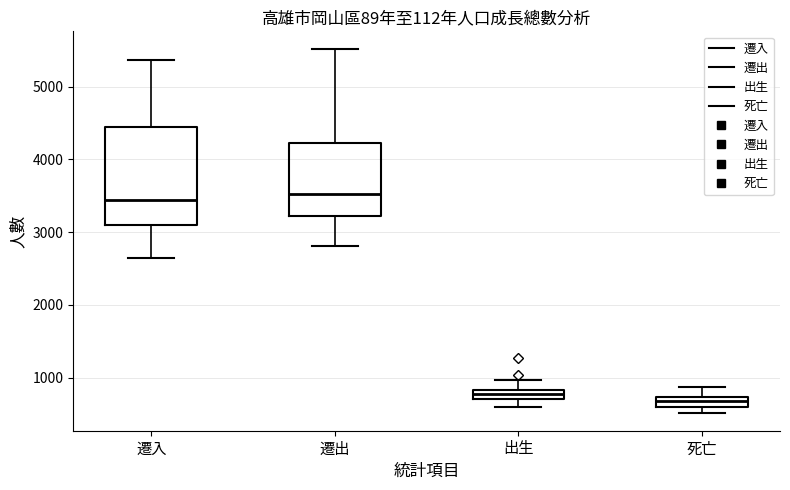

Where does the upper whisker of the box for 出生 end on the y-axis? The values are not printed on the chart, so give them approximately, as read against the axis.

1000